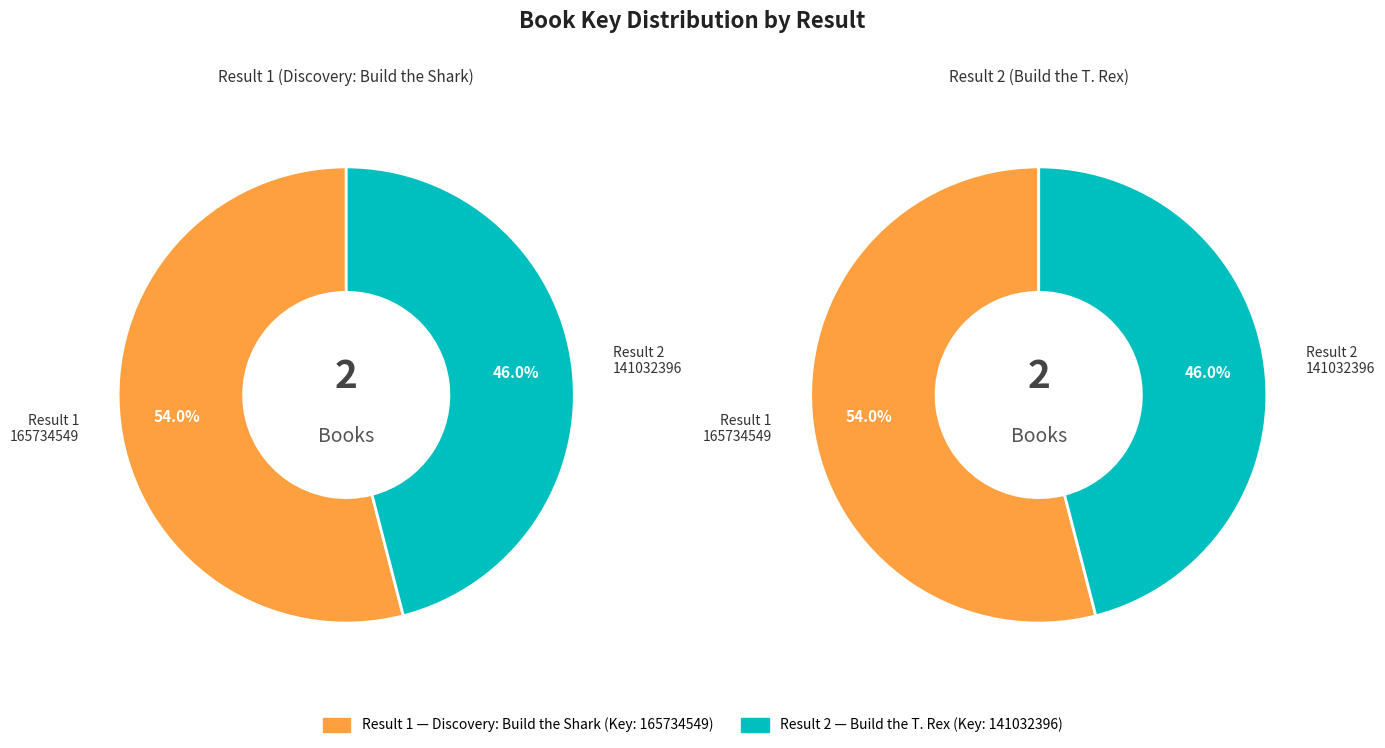

How many slices are in this pie chart?

2